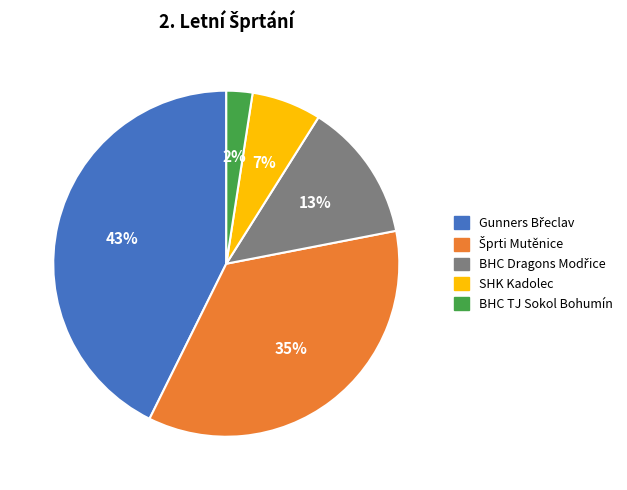

Does any single category account for the majority?

No